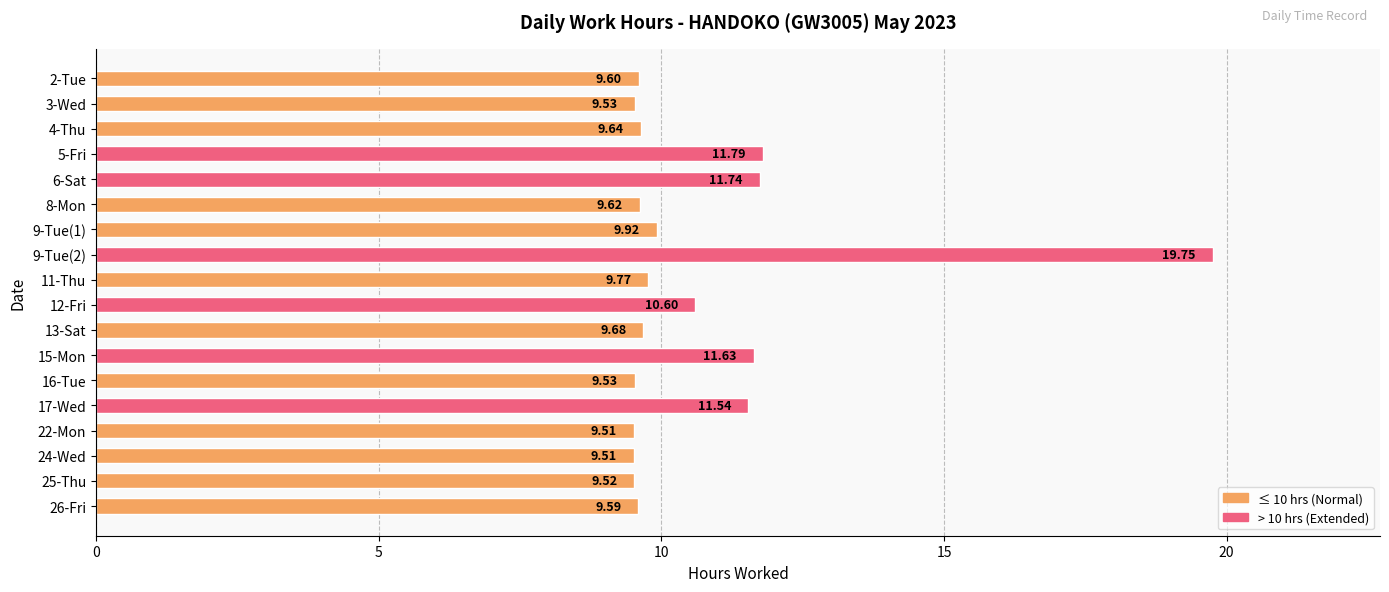

What is the difference between the second highest and minimum values?

2.3